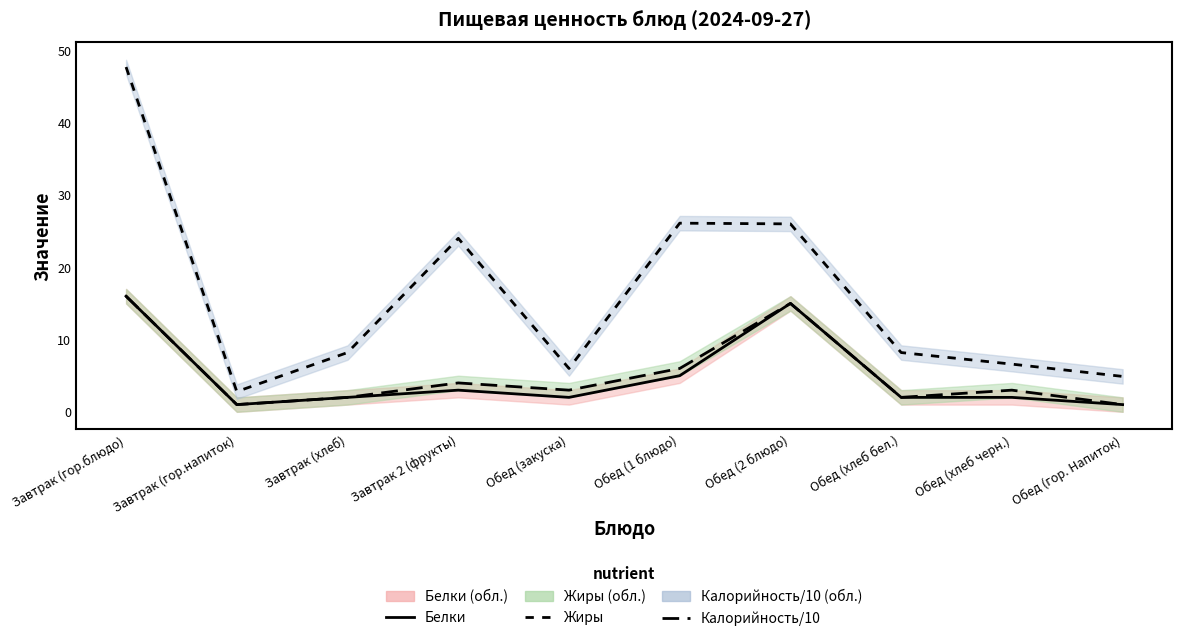

True or false: Белки has more than 0 points higher than both neighbors.

True